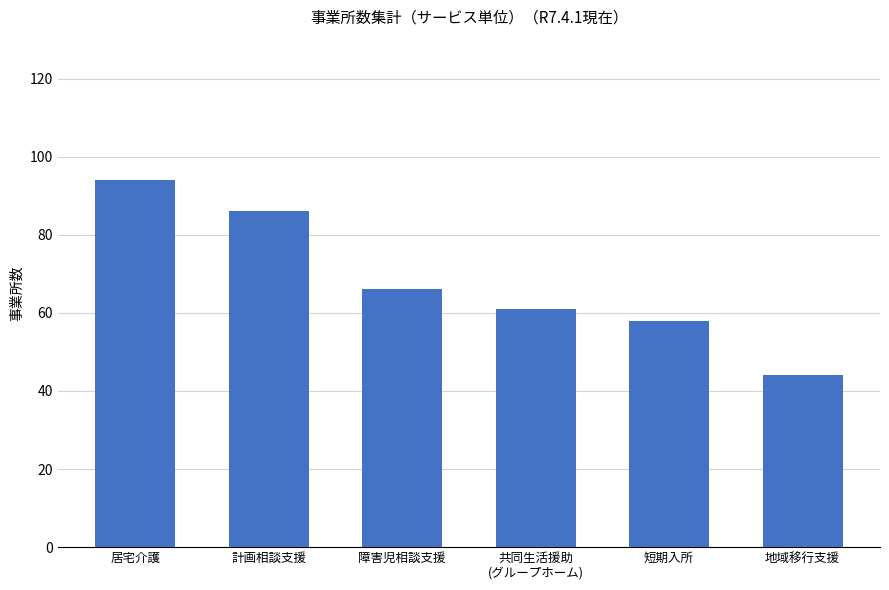

How many data points are less than 66?

3